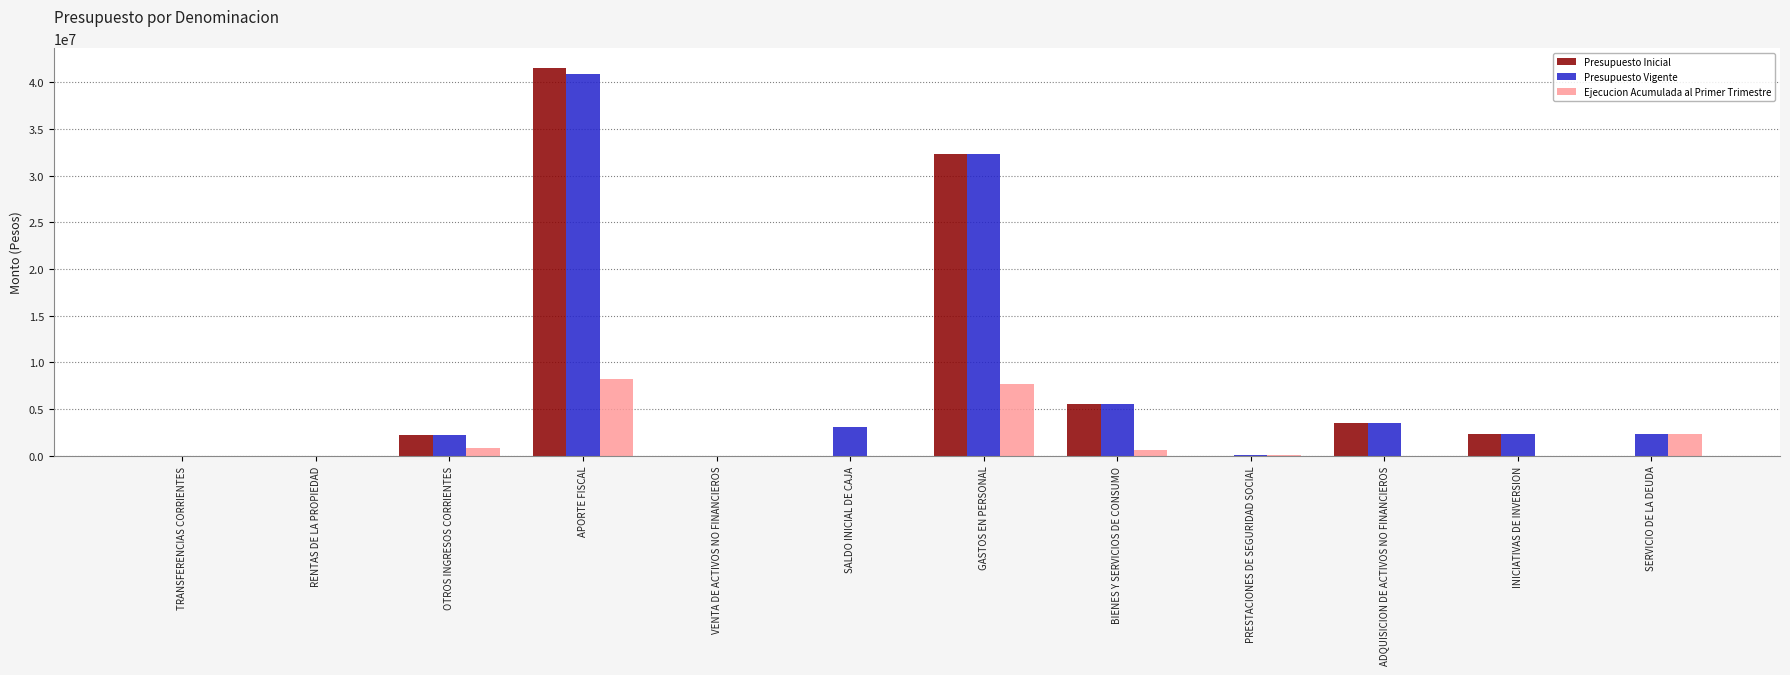

Between SALDO INICIAL DE CAJA and BIENES Y SERVICIOS DE CONSUMO, which series saw the biggest shift?

Presupuesto Inicial